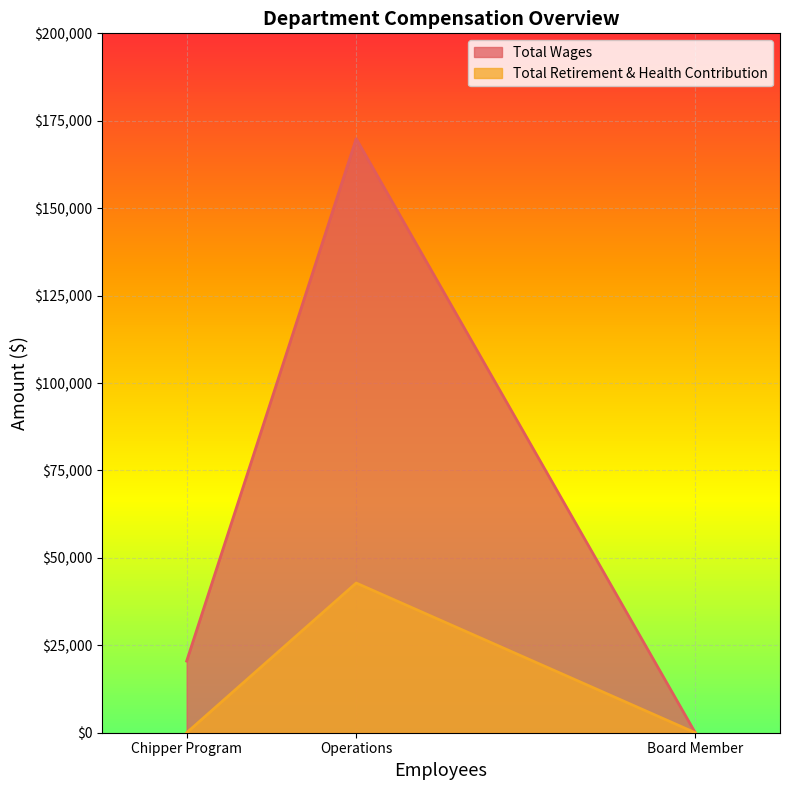

How many lines are shown in the chart?

2